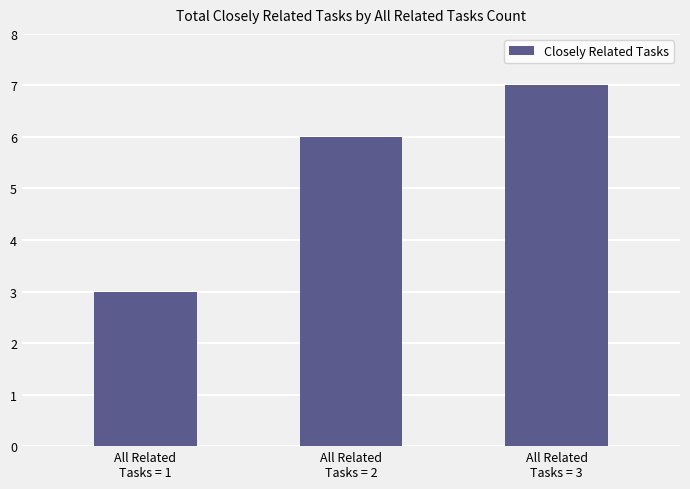

At which label is the value closest to 5?

All Related
Tasks = 2